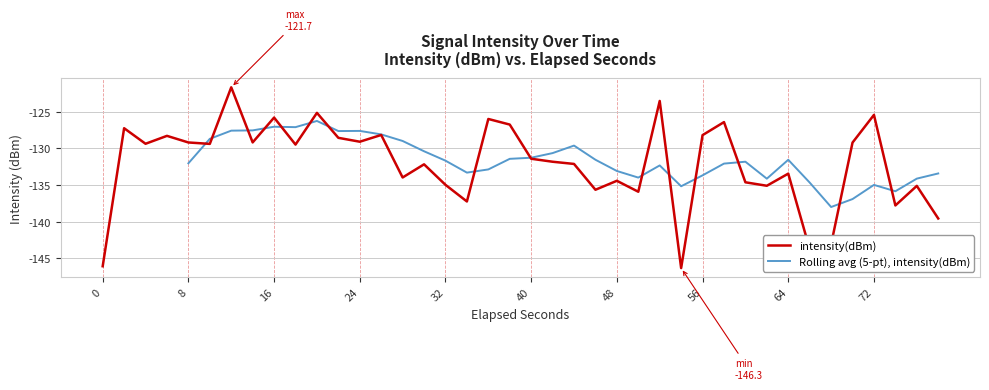

What is the lowest value of the intensity(dBm) series?

-146.3